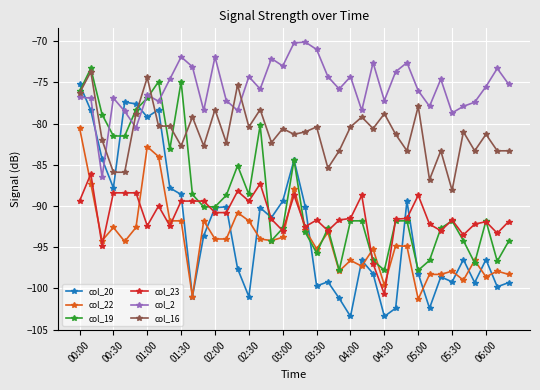

True or false: col_16 has more than 2 interior local peaks.

True